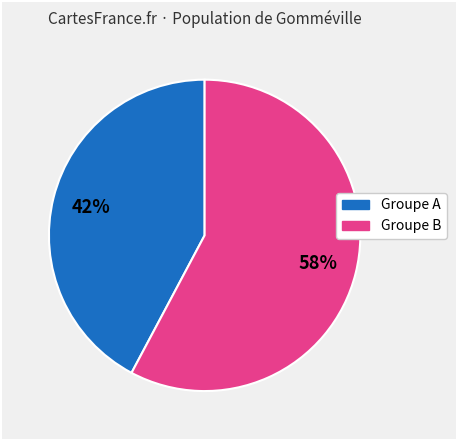

Does any single category account for the majority?

Yes